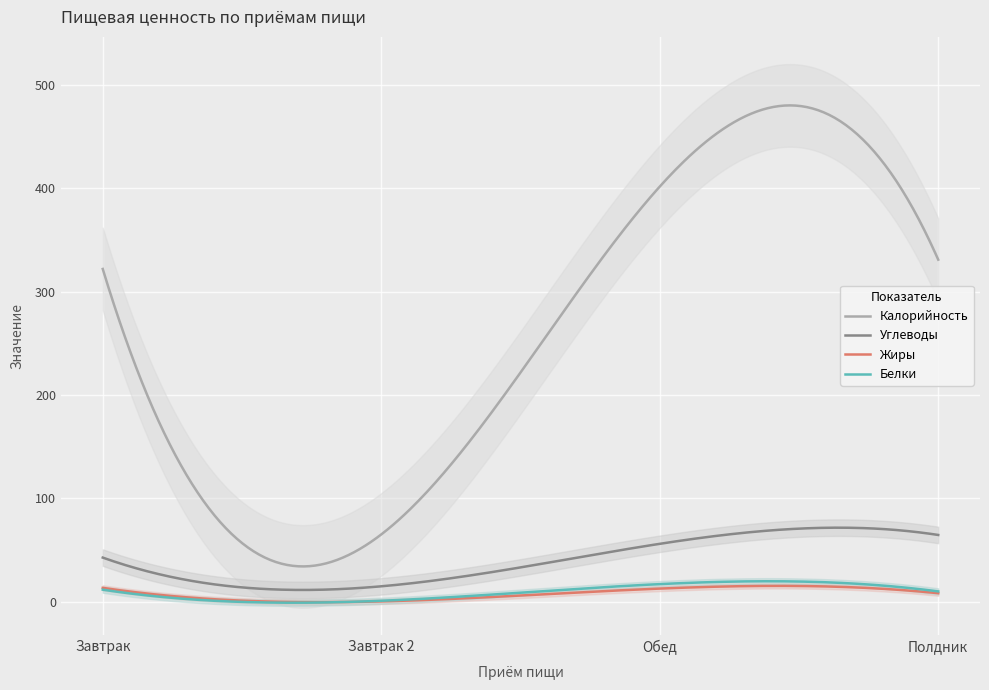

Which has a higher value, Полдник or Обед?

Обед